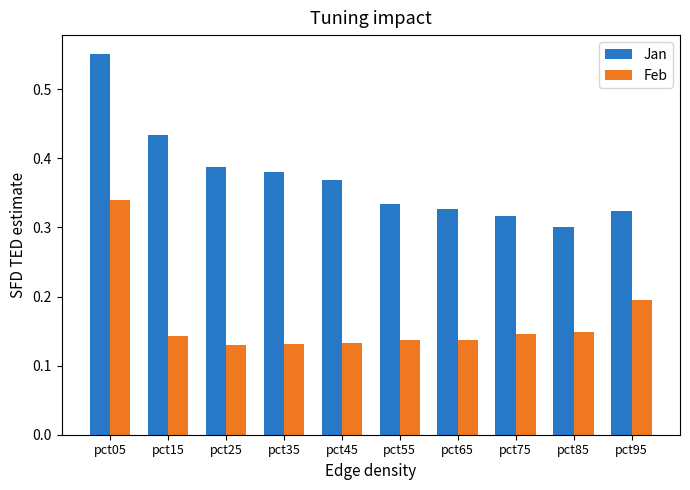

What is the difference between the maximum and minimum values in the Feb series?

0.2